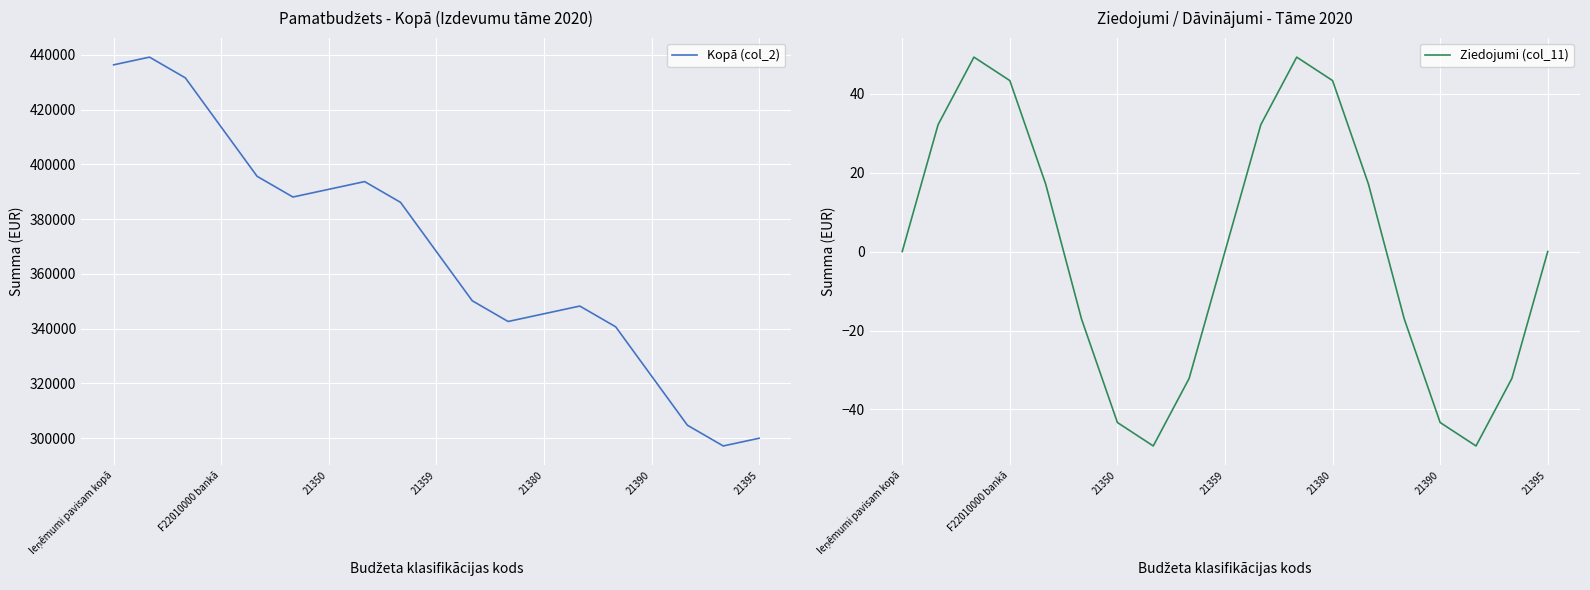

How many values in Ziedojumi (col_11) are below zero?

10